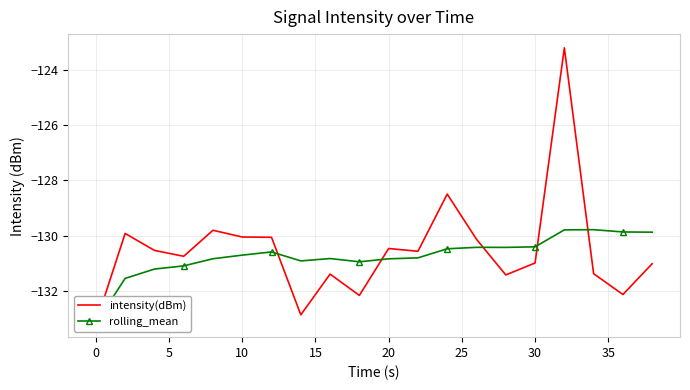

What is the difference between the maximum and minimum values in the intensity(dBm) series?

10.0